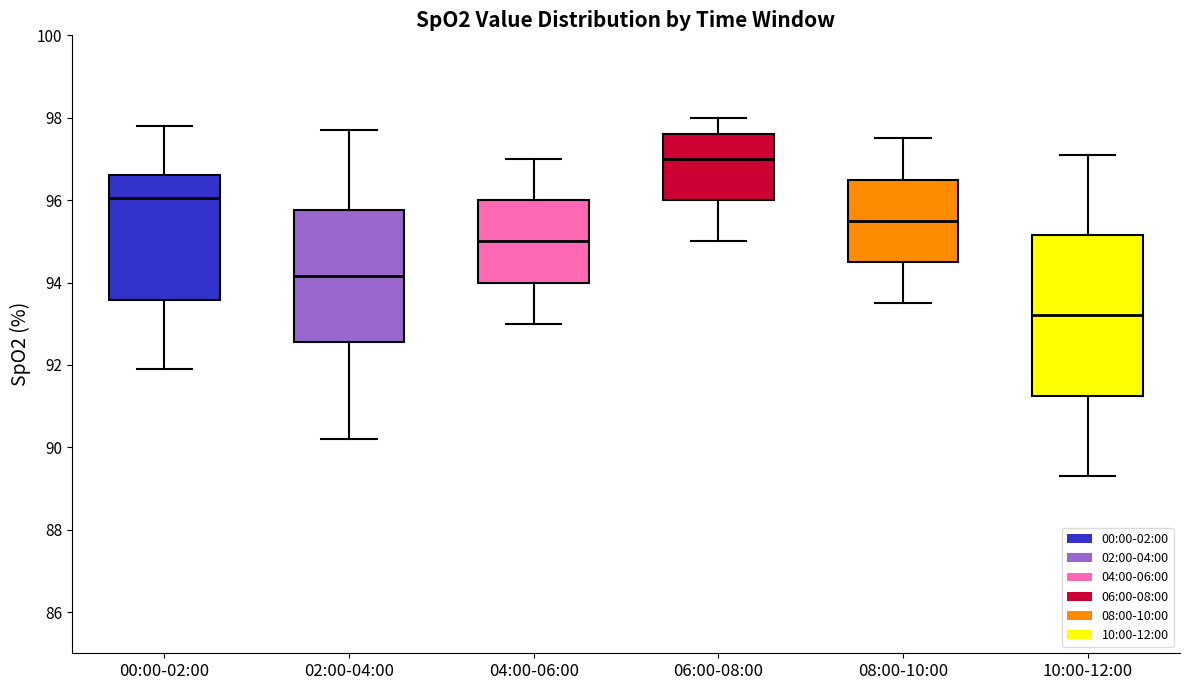

Reading left to right, transcribe this box plot: for each box, give where its median line is, the range the box spans, and where its two whiskers end, as read against the y-axis. The values are not printed on the chart, so give them approximately, as read against the axis.

00:00-02:00: median 96.0, box 93.6 to 96.6, whiskers 92.0 to 97.8
02:00-04:00: median 94.2, box 92.6 to 95.8, whiskers 90.2 to 97.8
04:00-06:00: median 95.0, box 94.0 to 96.0, whiskers 93.0 to 97.0
06:00-08:00: median 97.0, box 96.0 to 97.6, whiskers 95.0 to 98.0
08:00-10:00: median 95.6, box 94.6 to 96.6, whiskers 93.6 to 97.6
10:00-12:00: median 93.2, box 91.2 to 95.2, whiskers 89.4 to 97.2